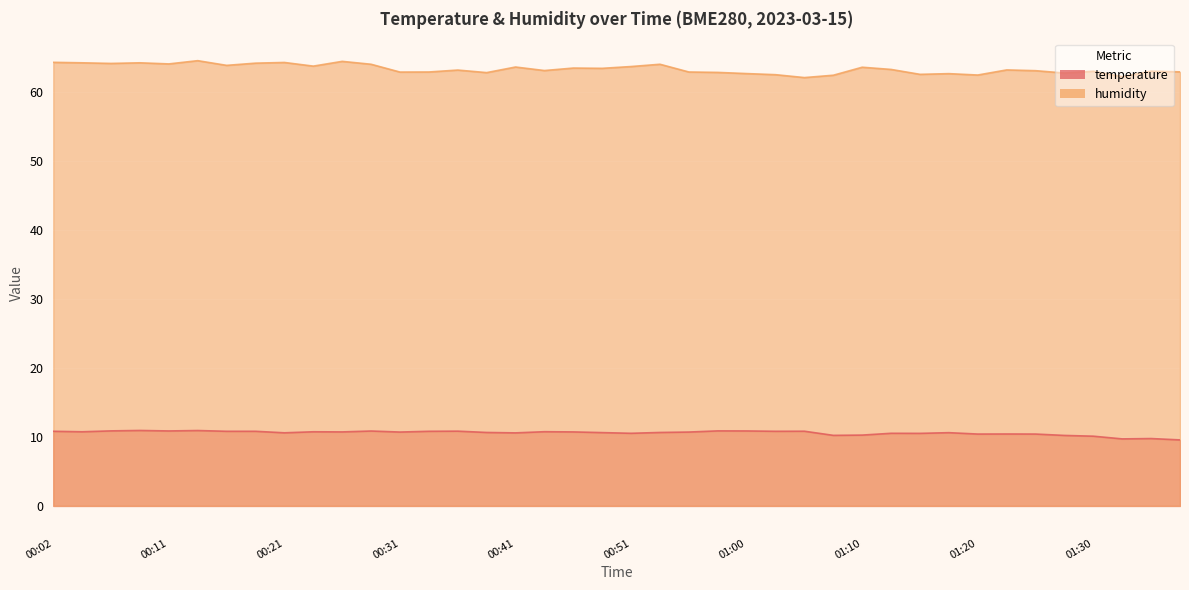

How many series are shown in this chart?

2